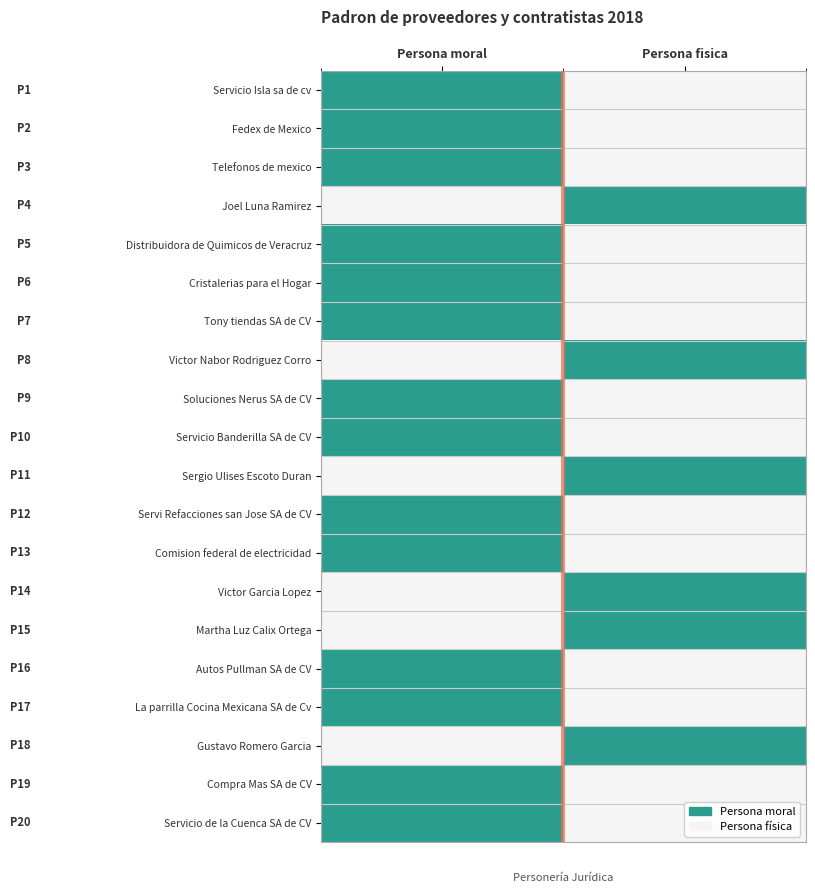

Which series has the largest total across all categories?

Servicio Isla sa de cv